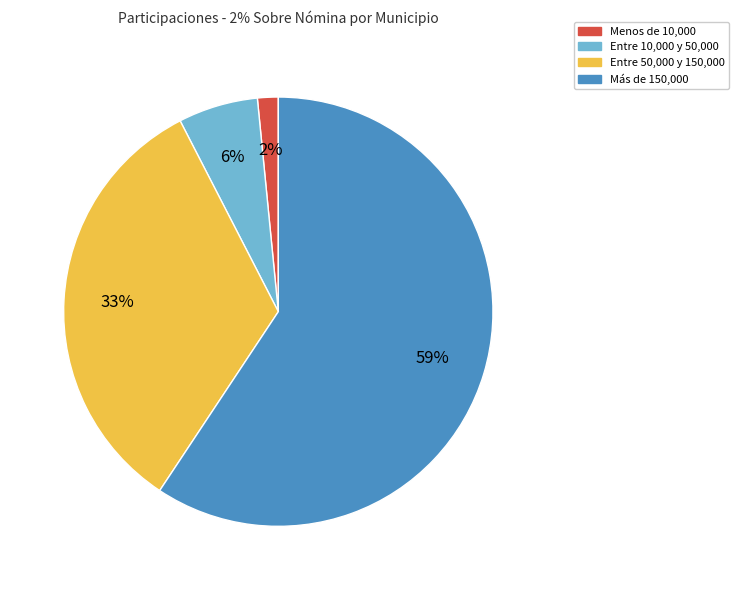

Do Entre 10,000 y 50,000 and Entre 50,000 y 150,000 together represent more than half of the pie?

No